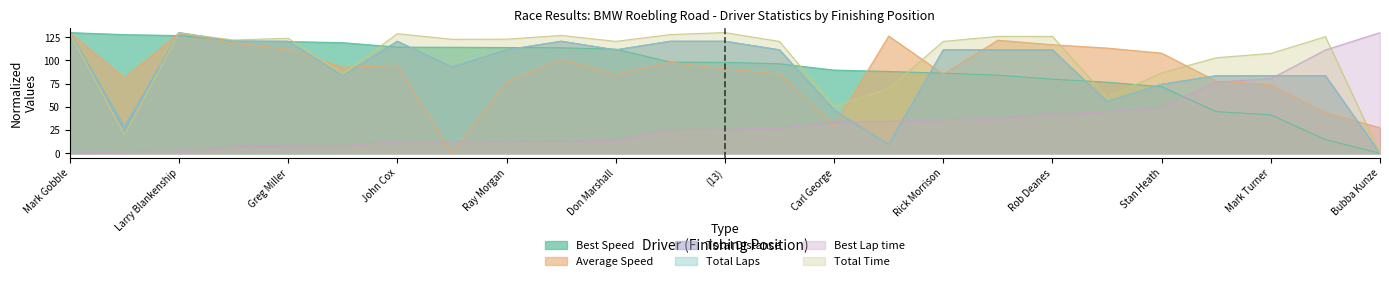

At Ray Morgan, list the series in order from smallest to largest.

Best Lap time, Average Speed, Total Distance, Total Laps, Best Speed, Total Time